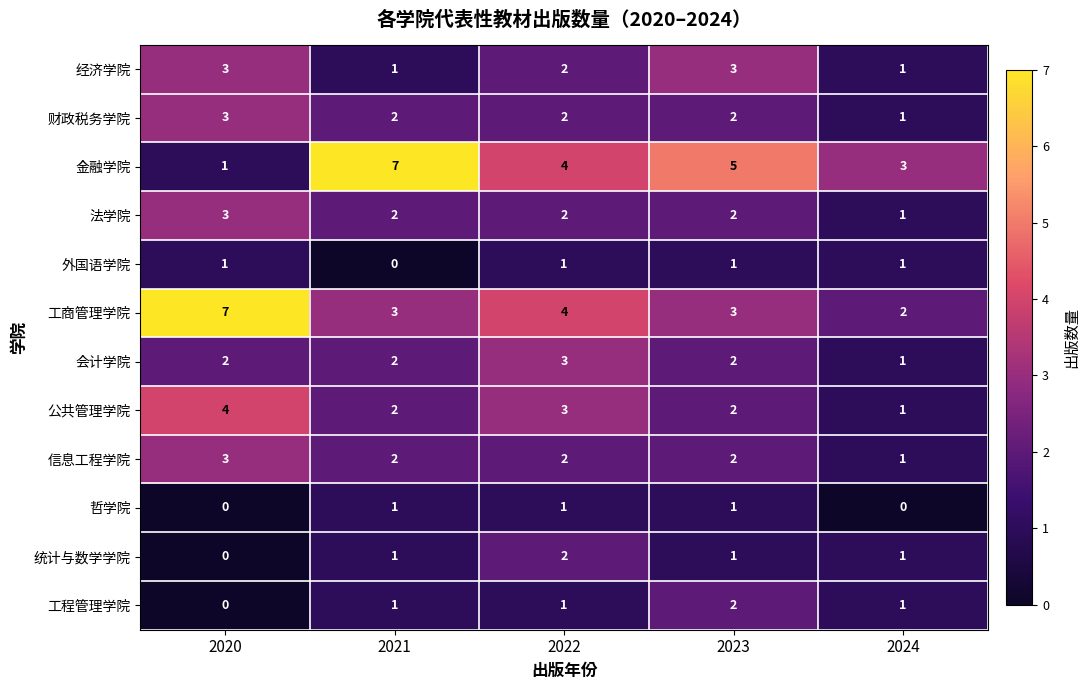

Where does the 金融学院 series first go above 4?

2021